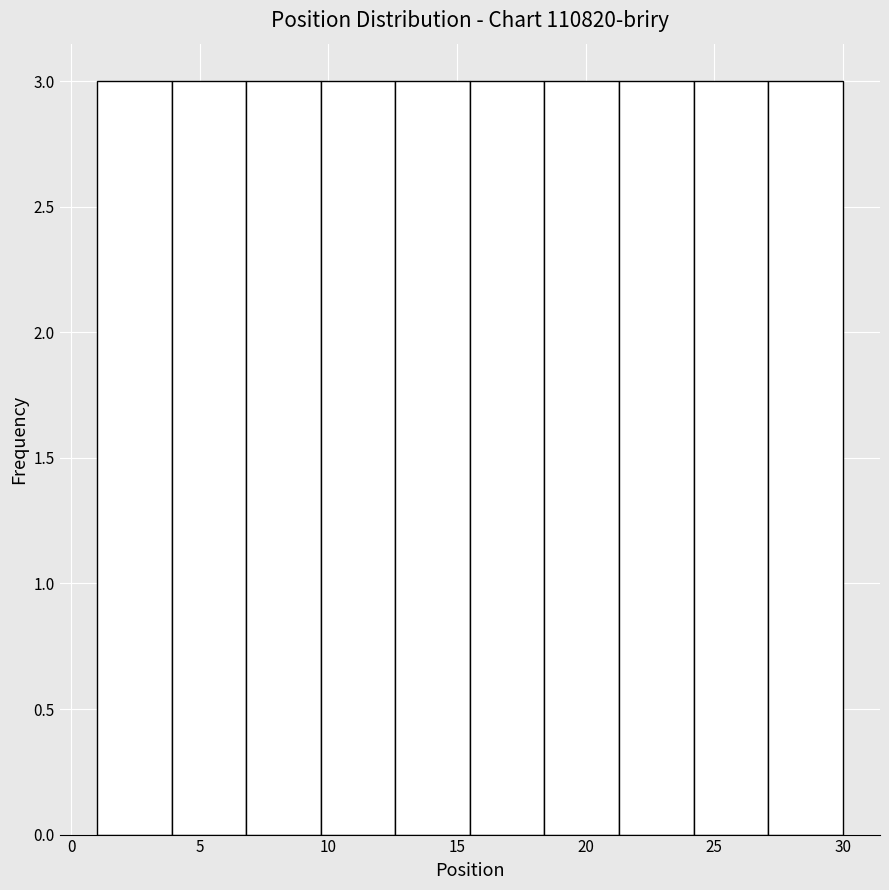

What is the height of the bar covering 15.5 to 18.4 on the x-axis? Neither the bar edges nor the heights are printed on the chart, so give them approximately, as read against the axes.

3